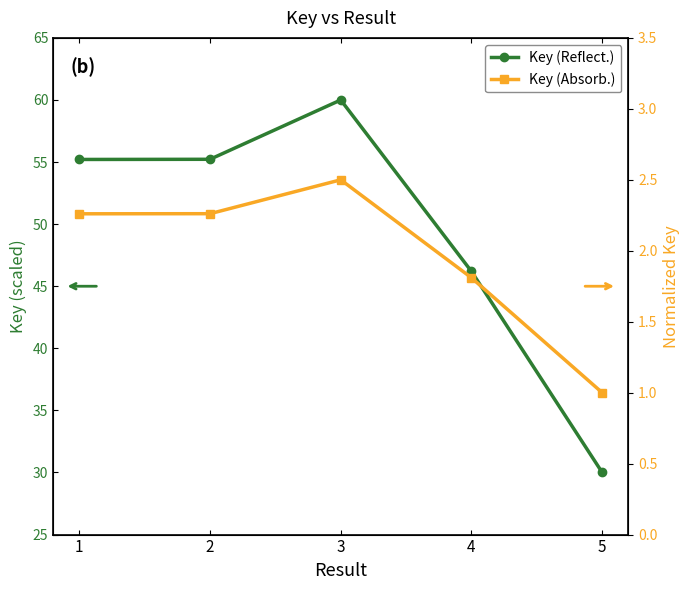

Where is the first local maximum for Key (norm)?

3